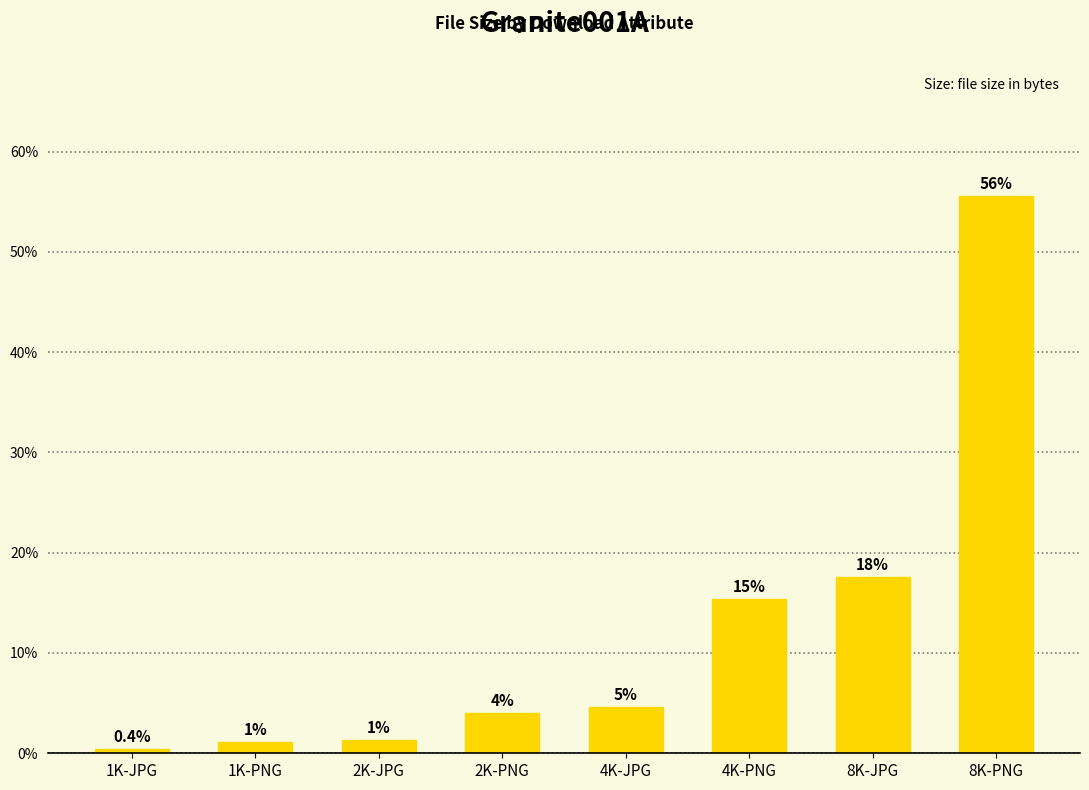

What is the change in value from 1K-JPG to 1K-PNG?

+0.7